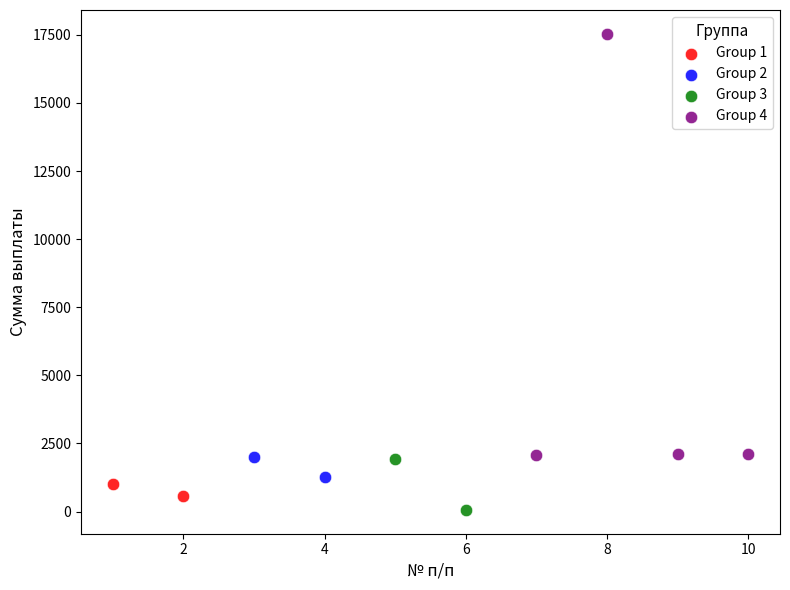

What are all the series names shown in the legend?

Group 1, Group 2, Group 3, Group 4